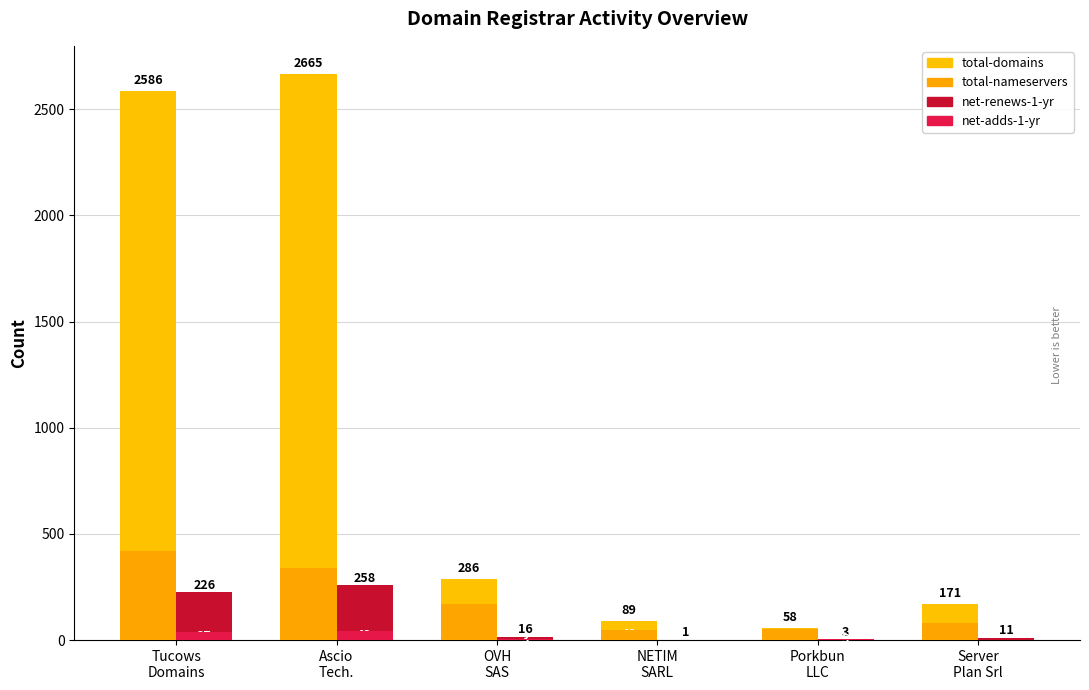

Which series has the widest spread of values?

total-domains